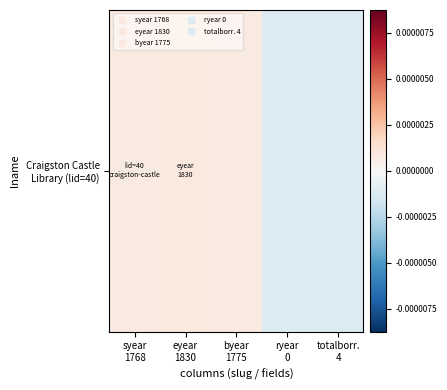

How many values are between 0 and 1?

3